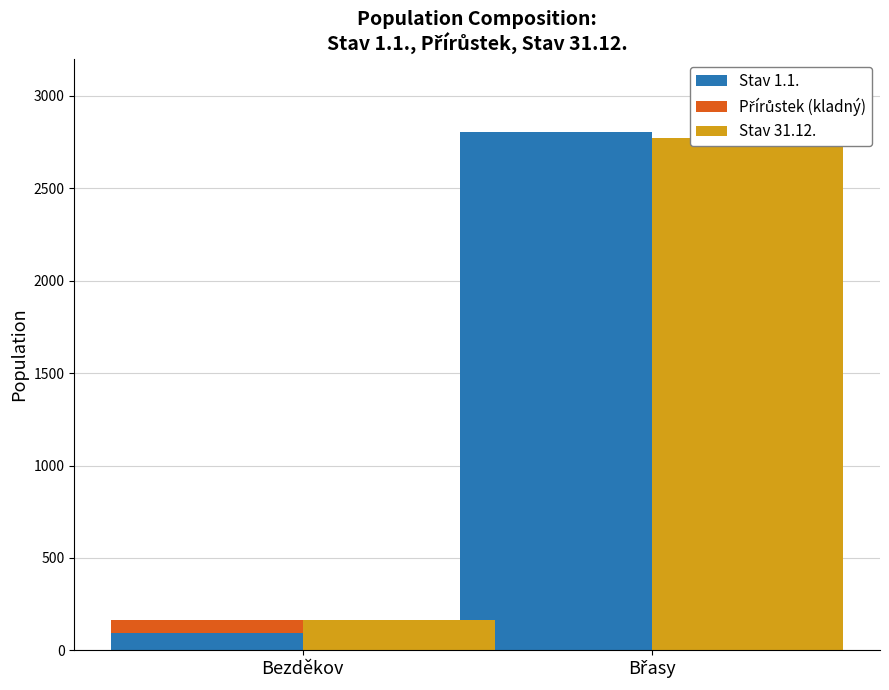

Rank the series by their maximum value, from lowest to highest.

Přírůstek (kladný), Stav 31.12., Stav 1.1.